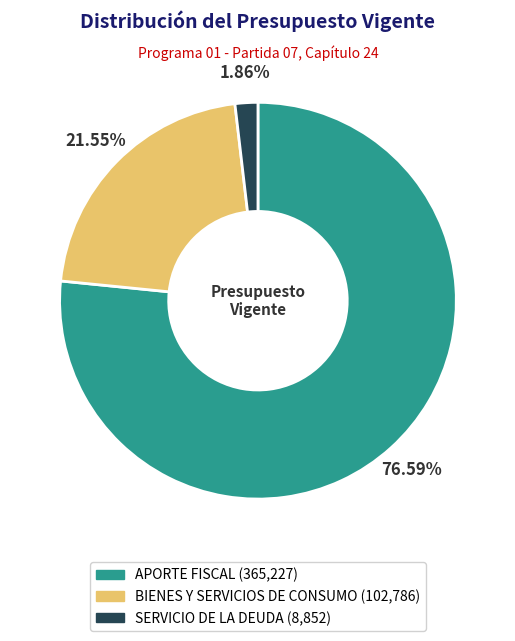

How many slices are in this pie chart?

3